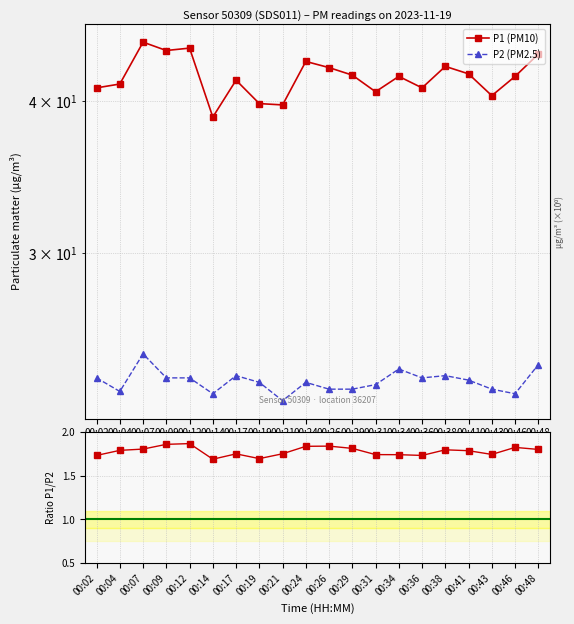

Does the chart display data point markers on the line(s)?

Yes